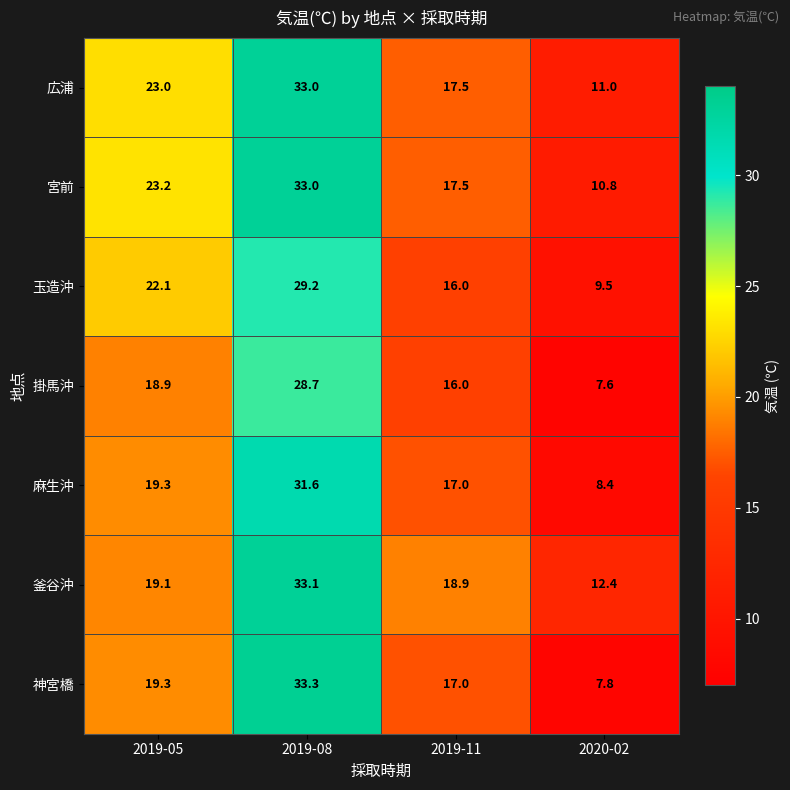

At which category is the sum across all series the highest?

2019-08